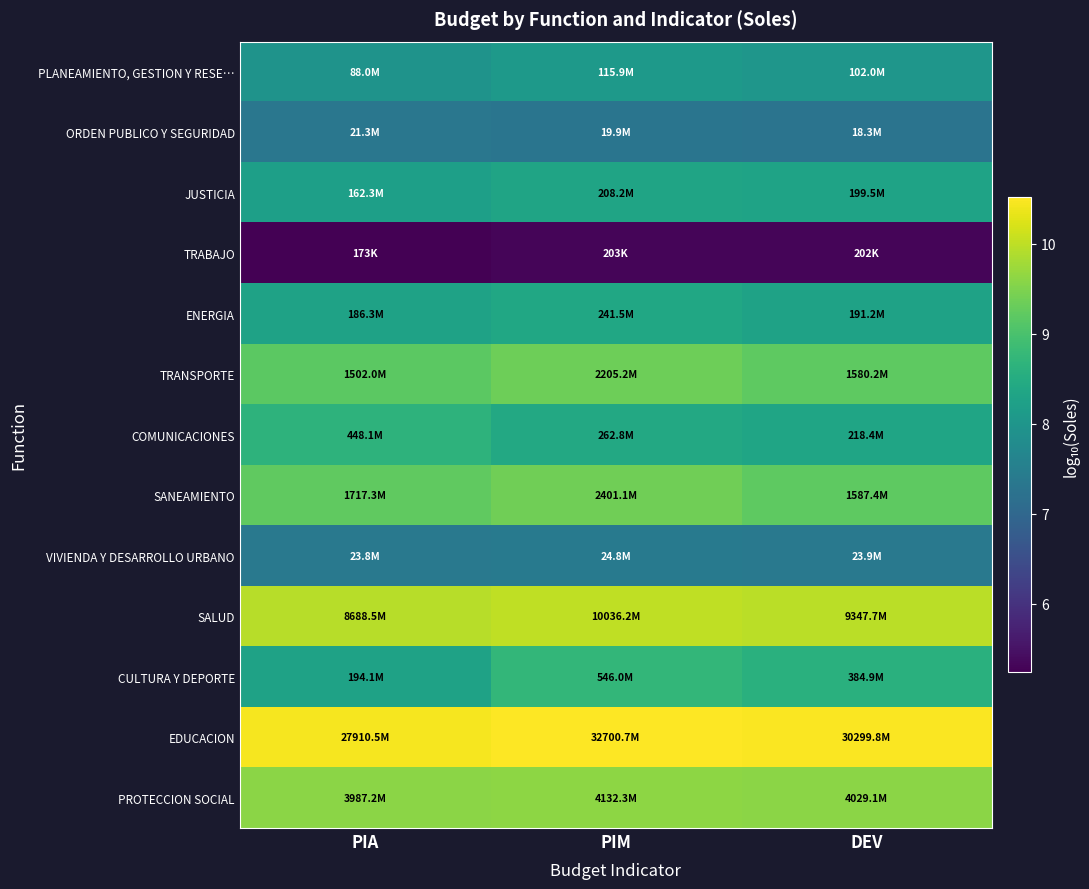

Reading left to right, what are all the values shown in this chart?

PLANEAMIENTO, GESTION Y RESE…: PIA=7.9	PIM=8.1	DEV=8.0
ORDEN PUBLICO Y SEGURIDAD: PIA=7.3	PIM=7.3	DEV=7.3
JUSTICIA: PIA=8.2	PIM=8.3	DEV=8.3
TRABAJO: PIA=5.2	PIM=5.3	DEV=5.3
ENERGIA: PIA=8.3	PIM=8.4	DEV=8.3
TRANSPORTE: PIA=9.2	PIM=9.3	DEV=9.2
COMUNICACIONES: PIA=8.7	PIM=8.4	DEV=8.3
SANEAMIENTO: PIA=9.2	PIM=9.4	DEV=9.2
VIVIENDA Y DESARROLLO URBANO: PIA=7.4	PIM=7.4	DEV=7.4
SALUD: PIA=9.9	PIM=10.0	DEV=10.0
CULTURA Y DEPORTE: PIA=8.3	PIM=8.7	DEV=8.6
EDUCACION: PIA=10.4	PIM=10.5	DEV=10.5
PROTECCION SOCIAL: PIA=9.6	PIM=9.6	DEV=9.6